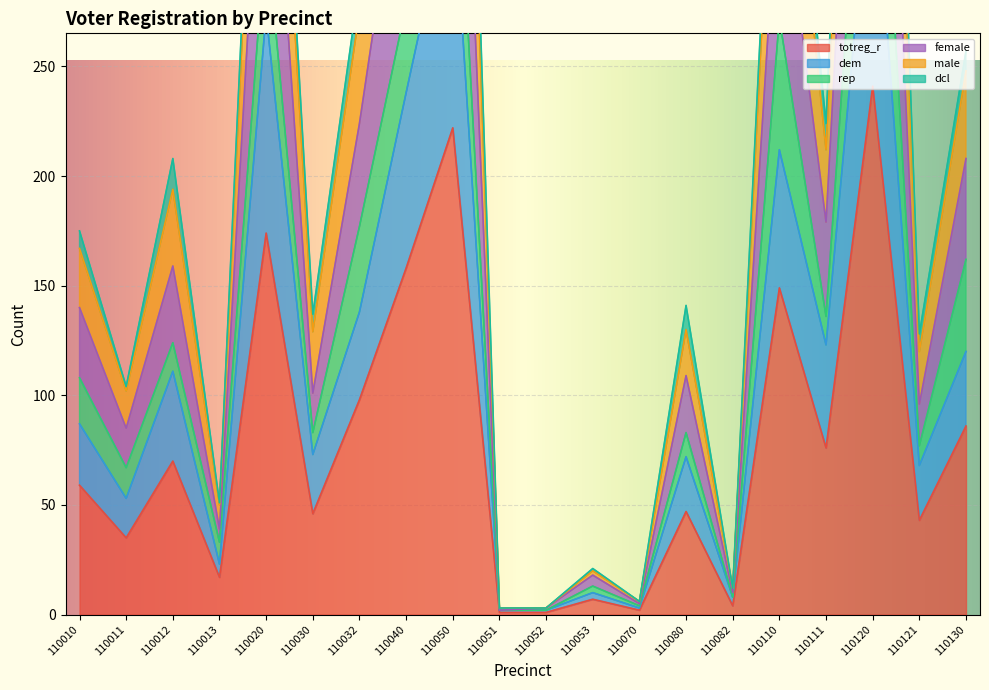

Between 110032 and 110130, which series saw the biggest shift?

male